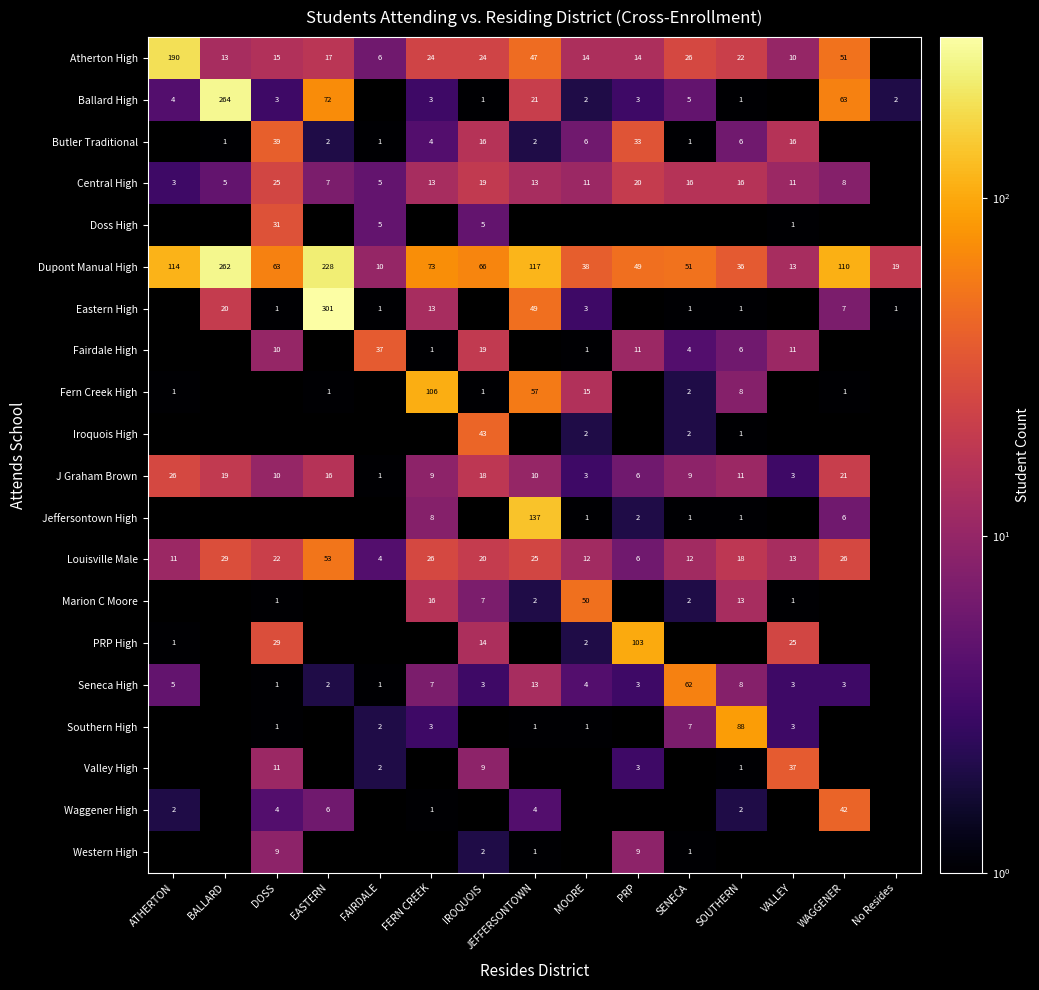

Between IROQUOIS and SOUTHERN, which is larger?

IROQUOIS